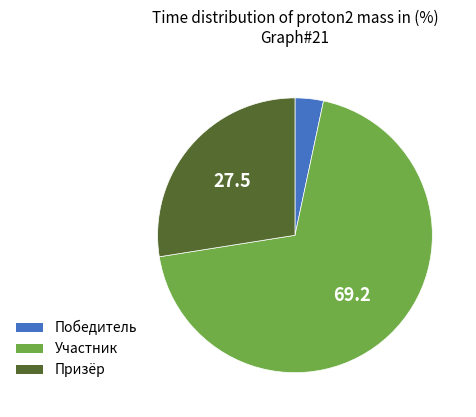

Which has a higher value, Победитель or Призёр?

Призёр